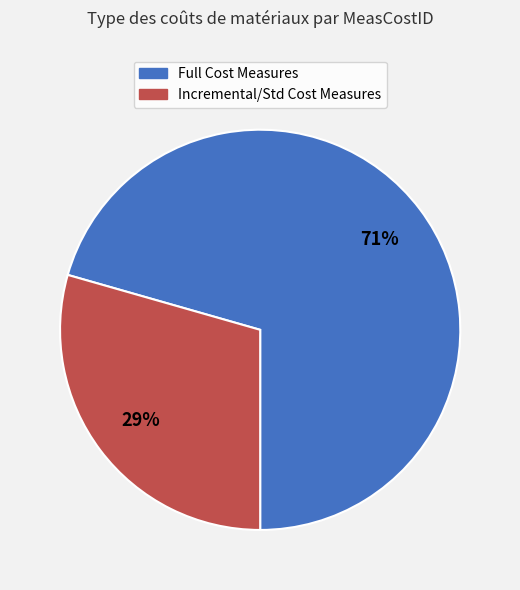

The Incremental/Std Cost Measures slice represents 43% of the pie. True or false?

False